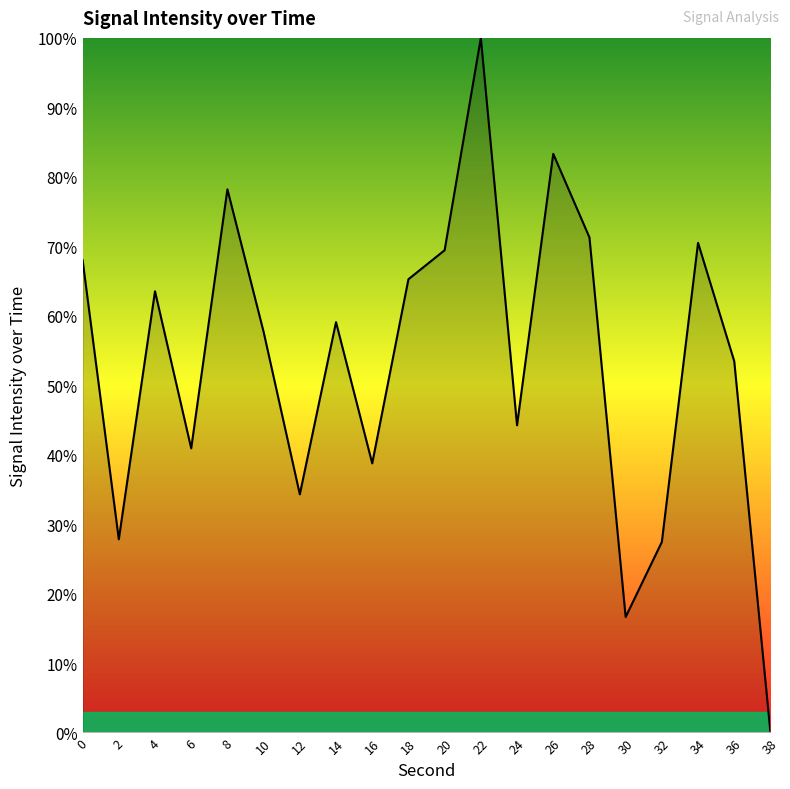

Count the number of values greater than 59.

10